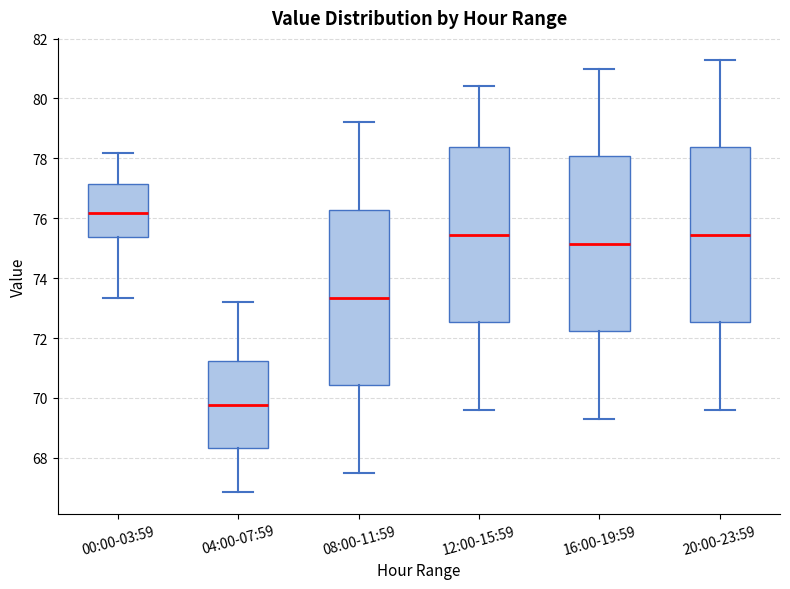

Reading left to right, read every box against the y-axis: the position of its median line, the range the box covers, and the ends of its whiskers. The values are not printed on the chart, so give them approximately, as read against the axis.

00:00-03:59: median 76.2, box 75.4 to 77.2, whiskers 73.4 to 78.2
04:00-07:59: median 69.8, box 68.4 to 71.2, whiskers 66.8 to 73.2
08:00-11:59: median 73.4, box 70.4 to 76.2, whiskers 67.6 to 79.2
12:00-15:59: median 75.4, box 72.6 to 78.4, whiskers 69.6 to 80.4
16:00-19:59: median 75.2, box 72.2 to 78.0, whiskers 69.4 to 81.0
20:00-23:59: median 75.4, box 72.6 to 78.4, whiskers 69.6 to 81.4